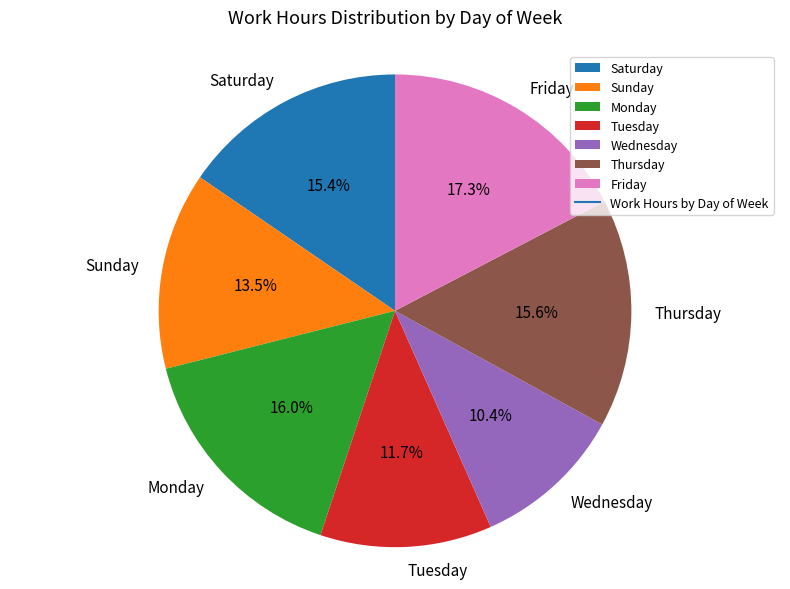

What percentage do Sunday and Friday together represent?

30.8%